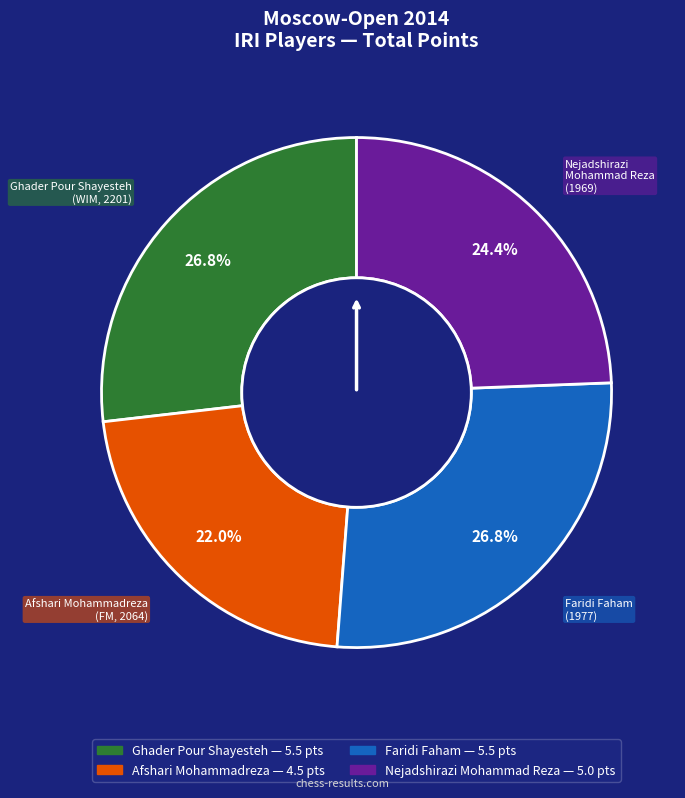

What percentage is the Faridi Faham slice, to the nearest percent?

27%